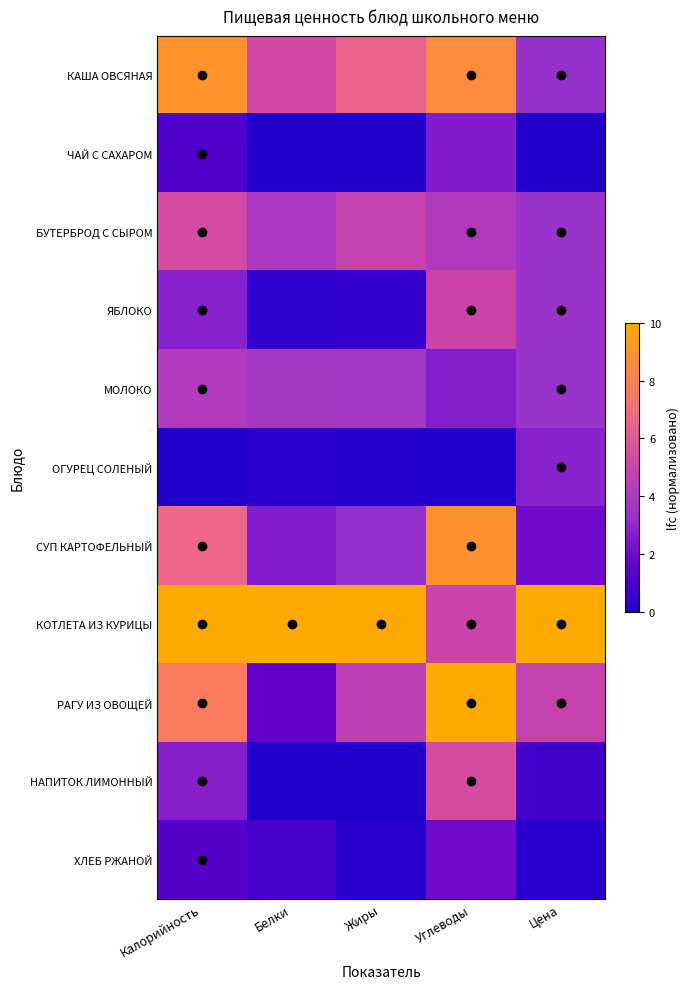

At how many categories does at least one series exceed 8?

5